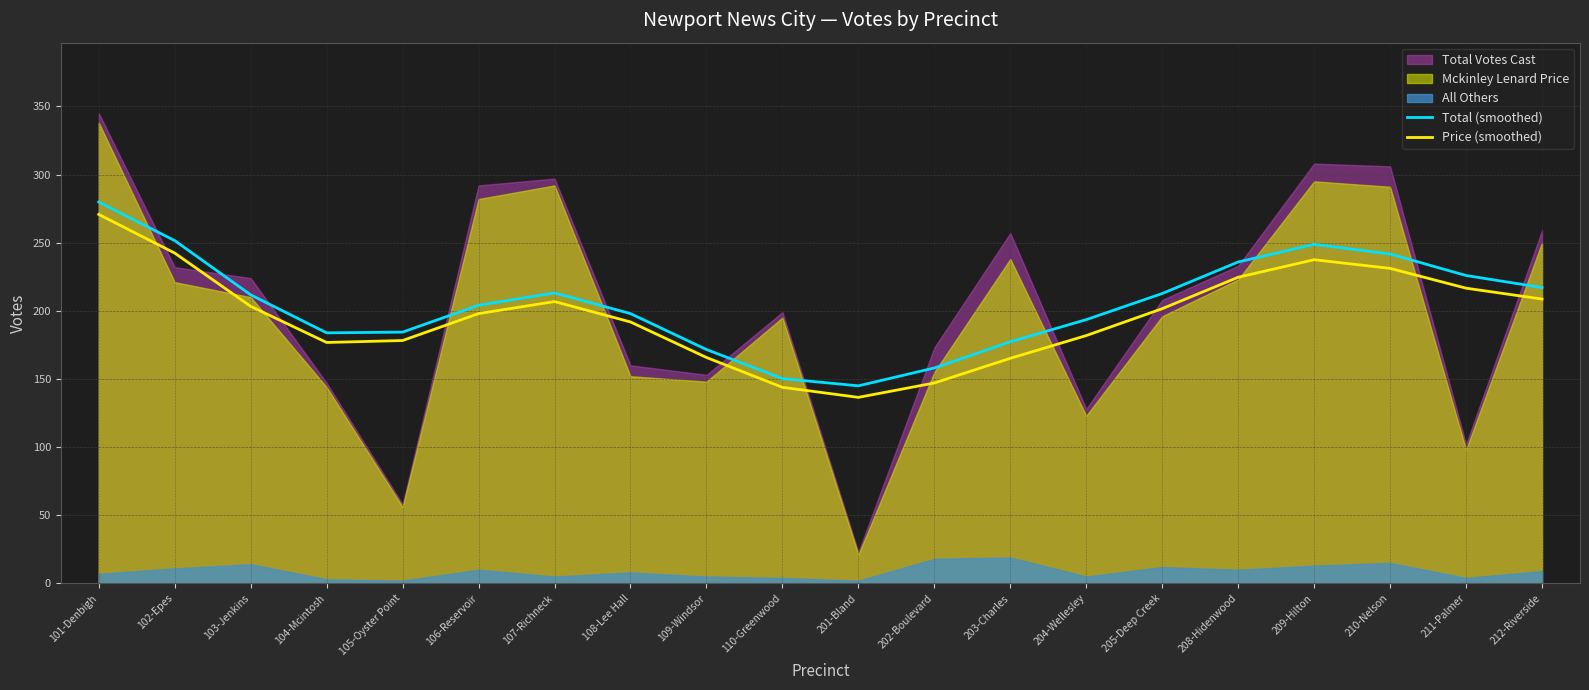

True or false: Price (smoothed) and Total (smoothed) intersect in this chart.

False